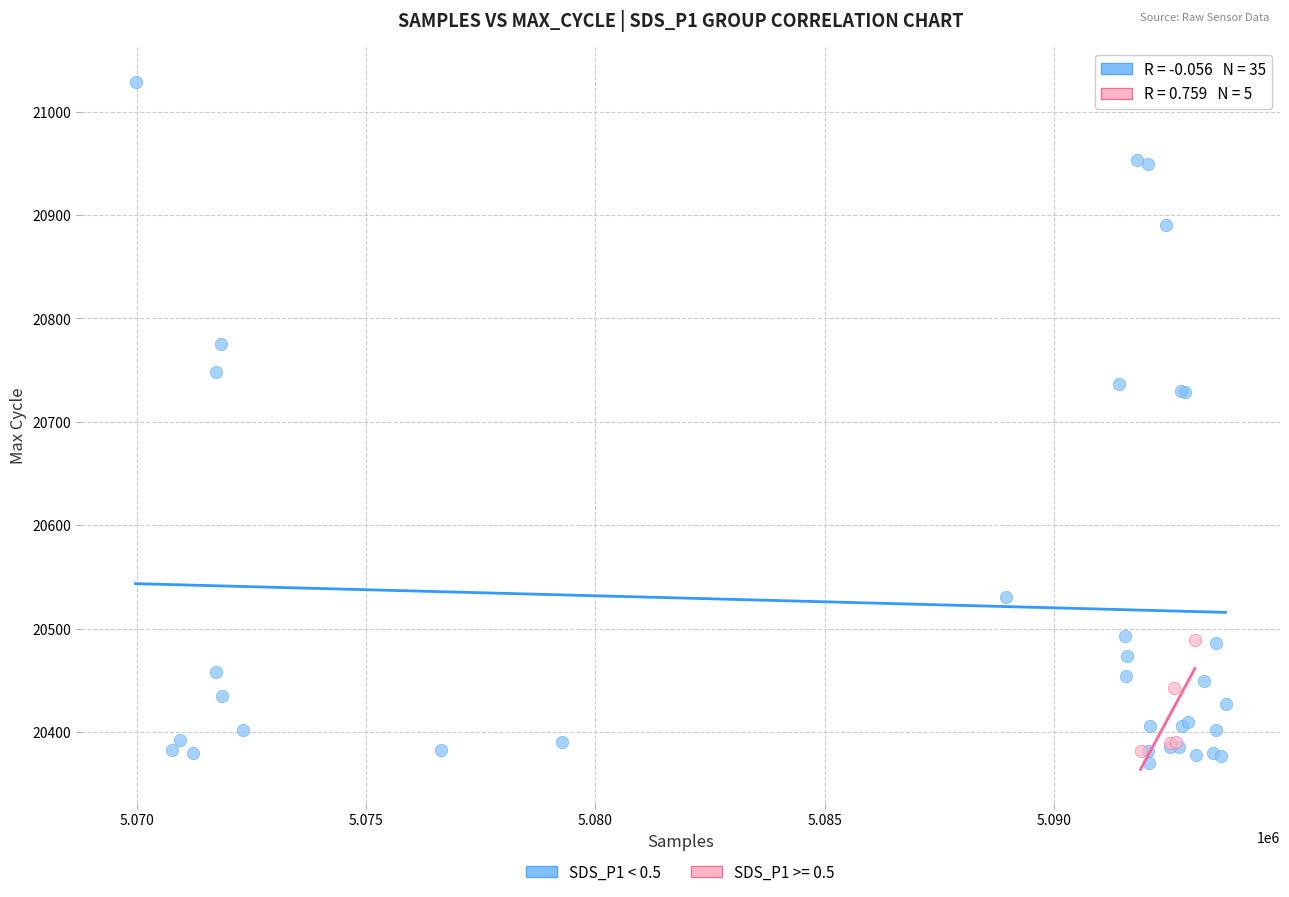

Which series contains the highest Y value?

SDS_P1 < 0.5